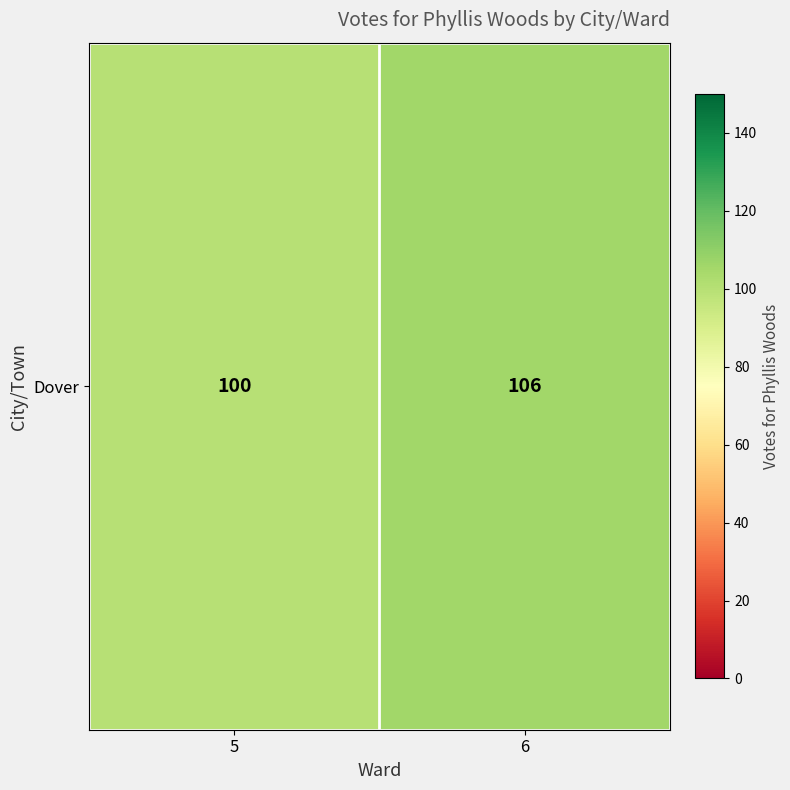

What is the sum of the values at 6 and 5?

206